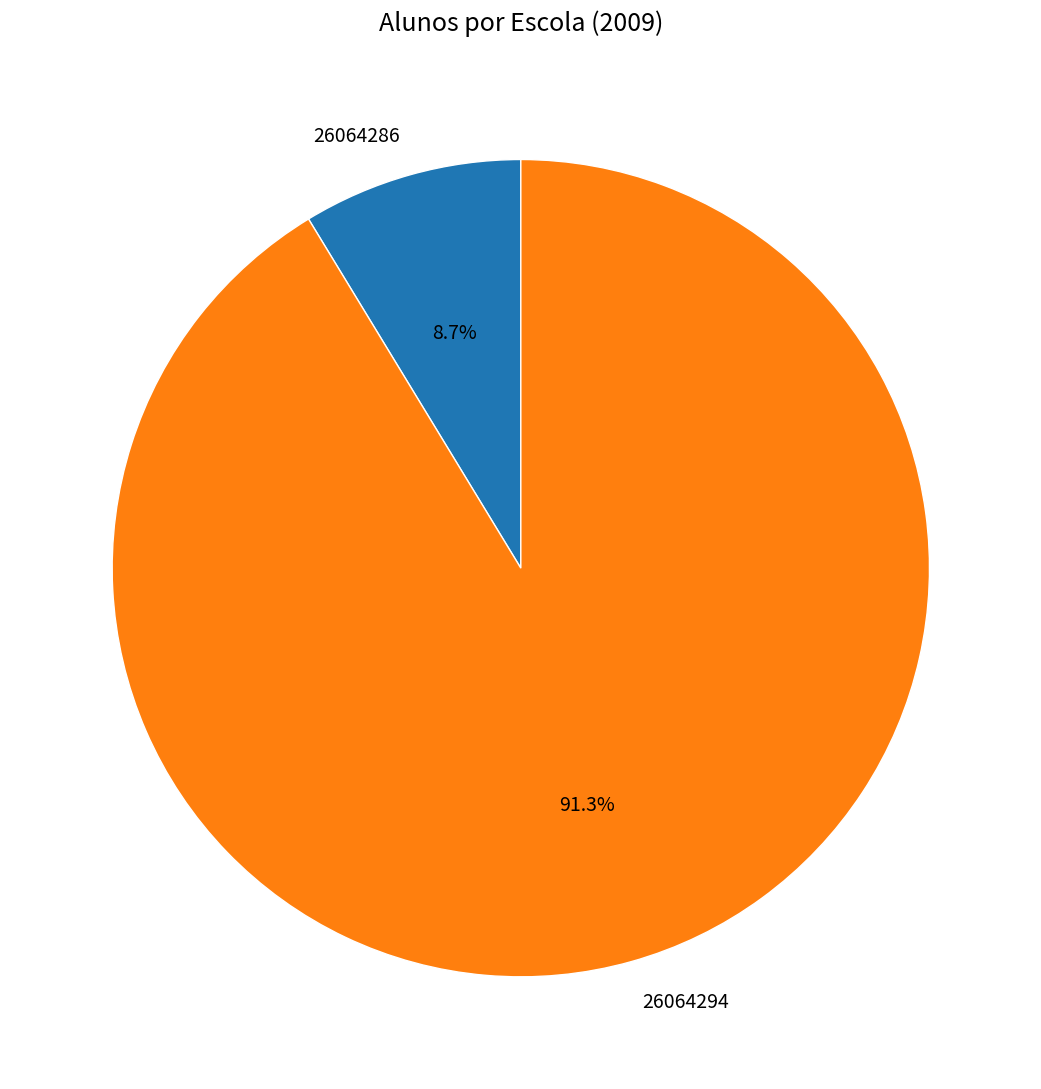

Which category accounts for the majority?

26064294